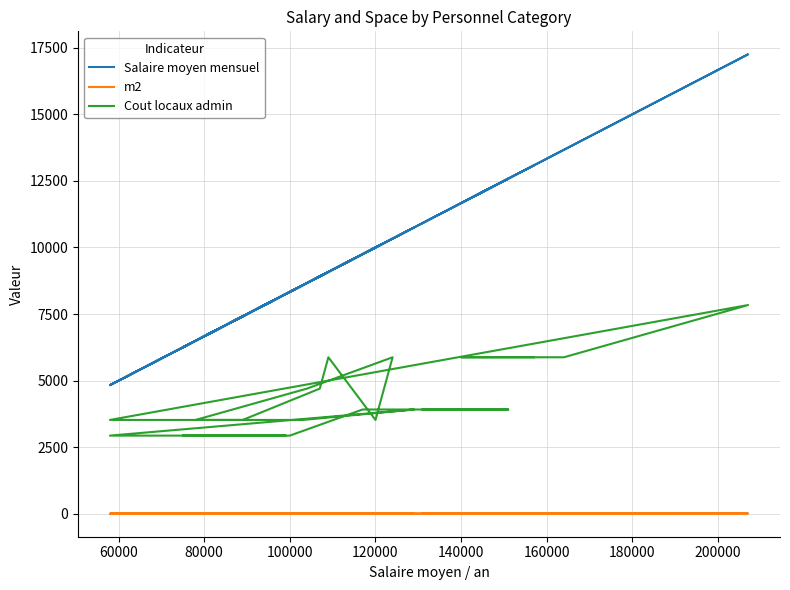

Reading left to right, list all the values displayed in this chart.

Salaire moyen mensuel: 10917.0	12583.0	12250.0	9750.0	8333.0	6250.0	8250.0	4833.0	10750.0	8583.0	7833.0	6500.0	8667.0	10333.0	10000.0	9083.0	8917.0	7417.0	4833.0	17250.0	13667.0	11667.0	12917.0	13083.0
m2: 10.0	10.0	10.0	10.0	7.5	7.5	7.5	7.5	10.0	9.0	9.0	9.0	12.0	15.0	9.0	15.0	12.0	9.0	9.0	20.0	15.0	15.0	15.0	15.0
Cout locaux admin: 3920.0	3920.0	3920.0	3920.0	2940.0	2940.0	2940.0	2940.0	3920.0	3528.0	3528.0	3528.0	4704.0	5880.0	3528.0	5880.0	4704.0	3528.0	3528.0	7840.0	5880.0	5880.0	5880.0	5880.0